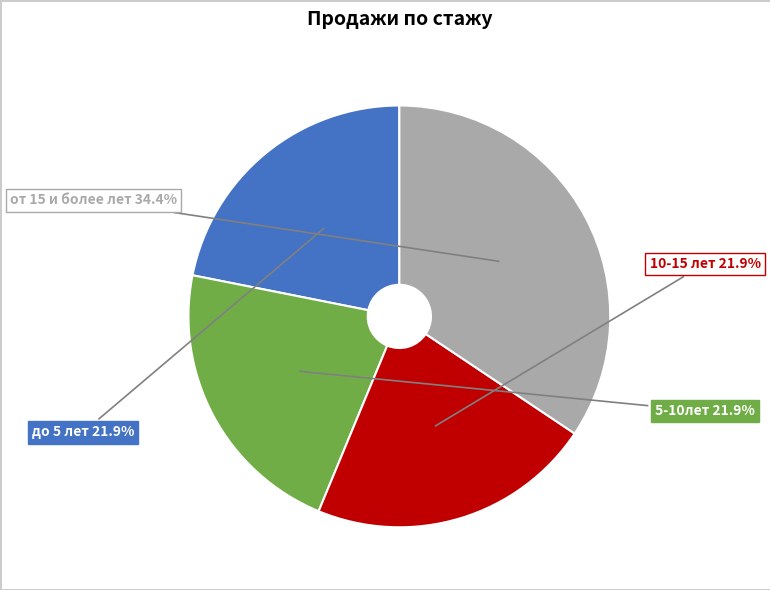

Which category has the biggest portion of the pie?

от 15 и более лет